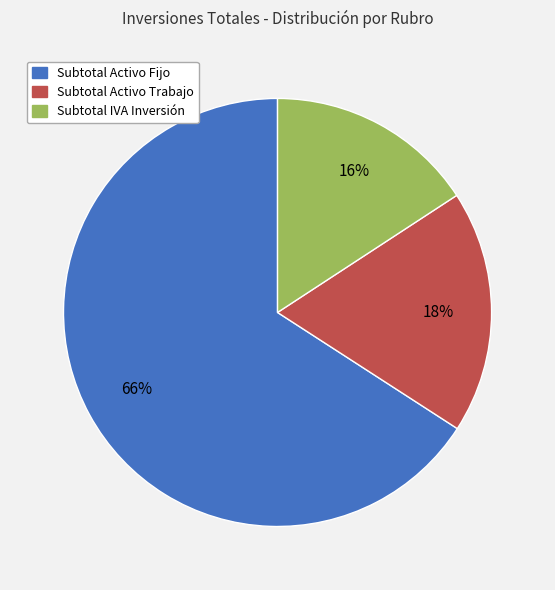

True or false: Subtotal Activo Trabajo accounts for 18% of the total.

True